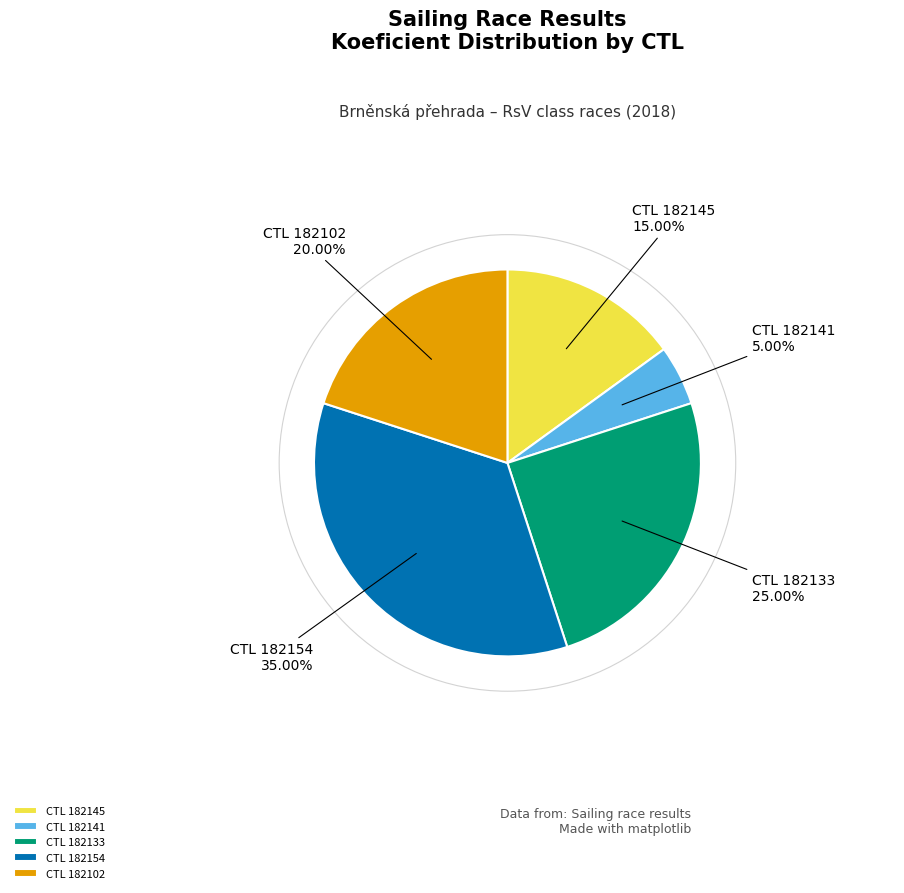

Is the sum of CTL 182133 and CTL 182145 greater than half?

No